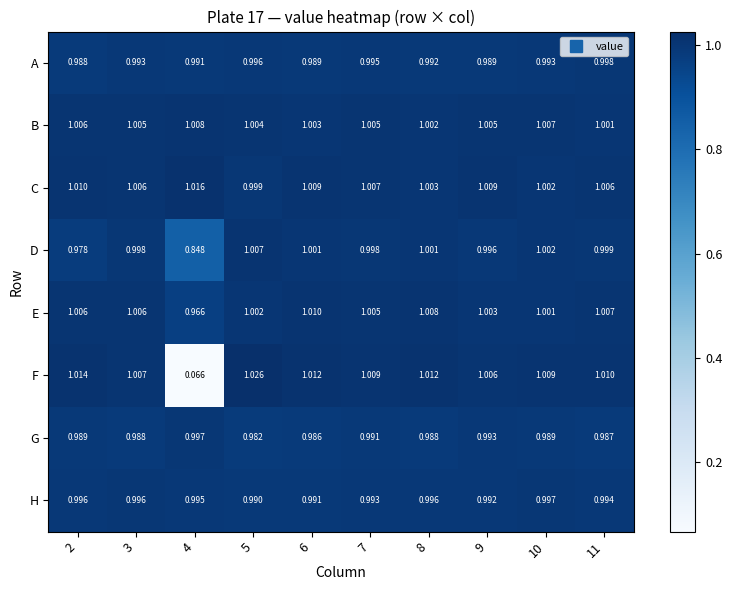

Rank the series at 11 from lowest to highest value.

G, H, A, D, B, C, E, F